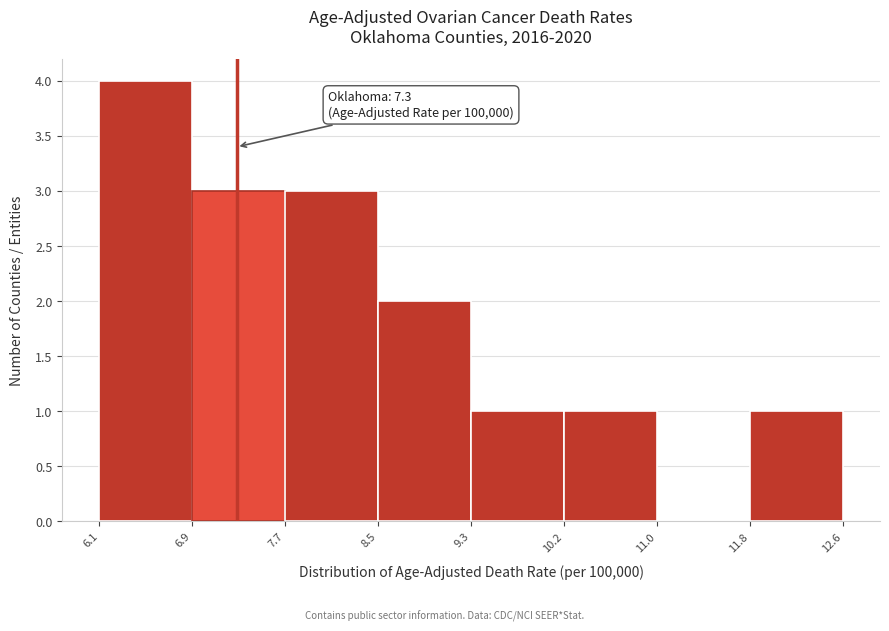

Over which range of the x-axis is the bar tallest?

6.1 to 6.9